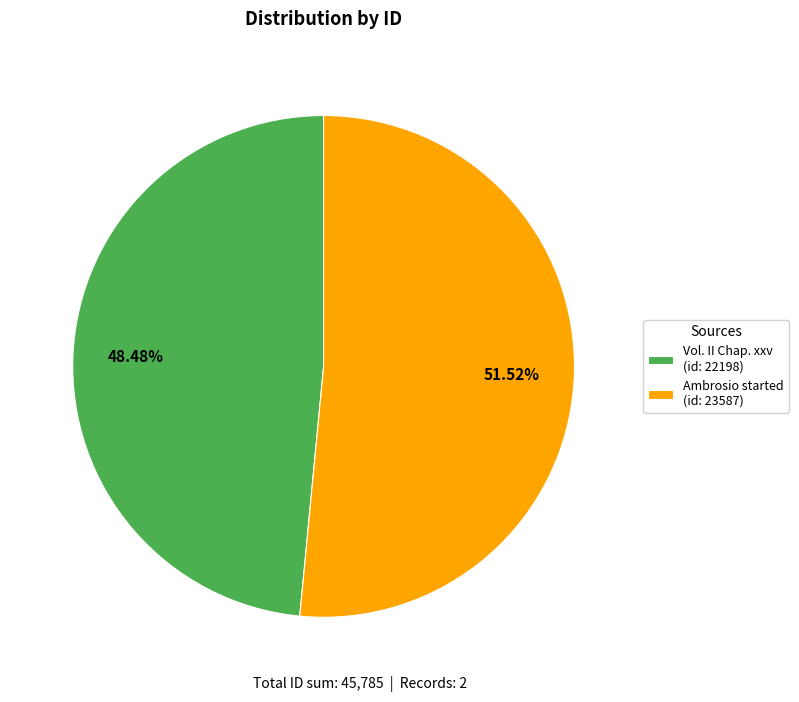

What percentage is the Ambrosio started (id: 23587) slice, to the nearest percent?

52%